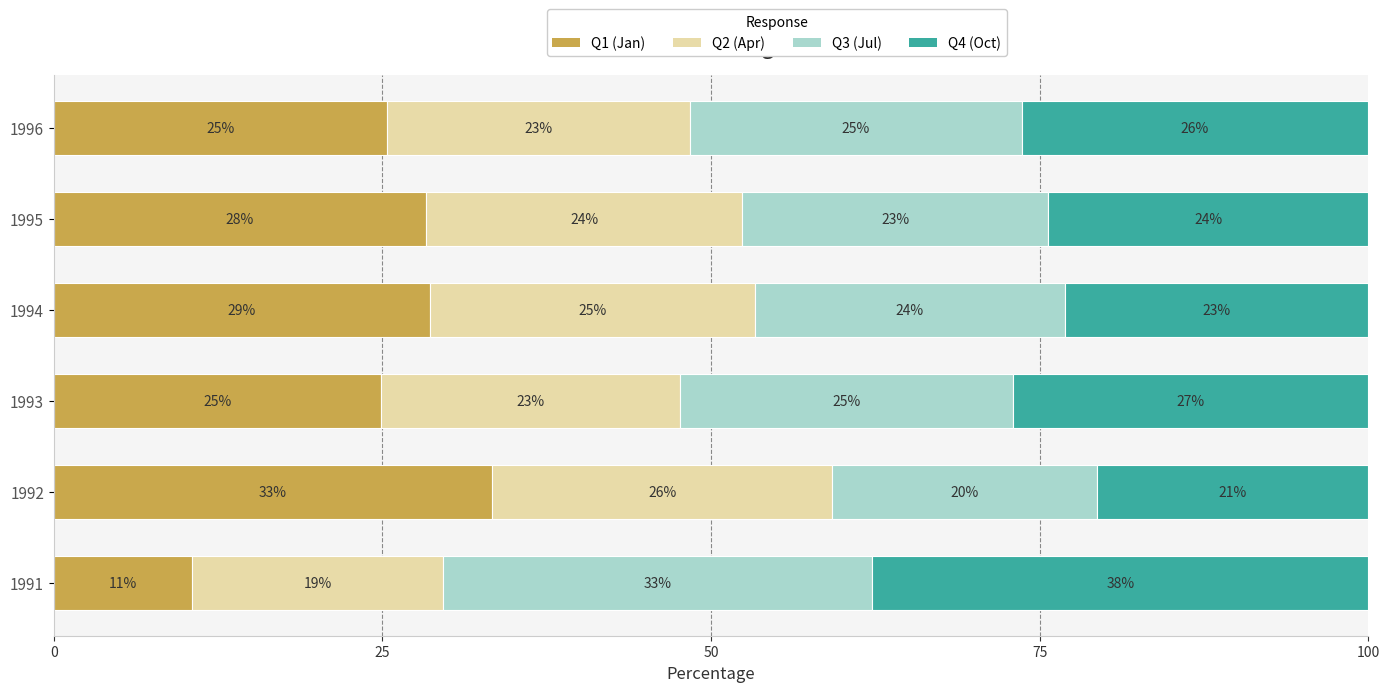

The value of uchazeči (Oct) at 1994 is 39.1. True or false?

False